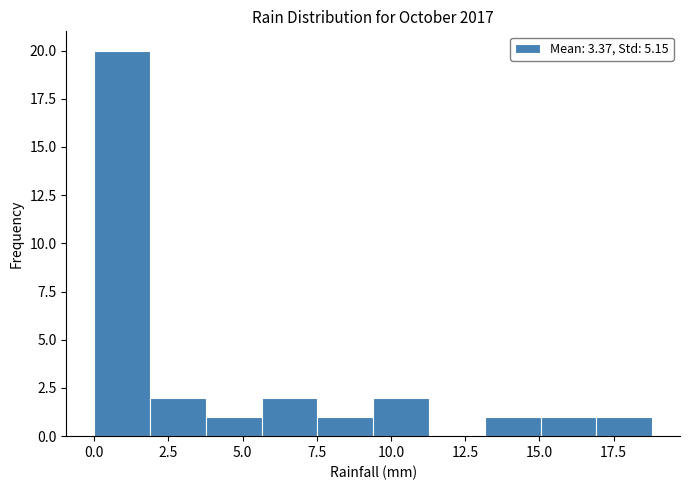

Read against the x-axis, roughly where is the centre of the tallest bar?

1.0